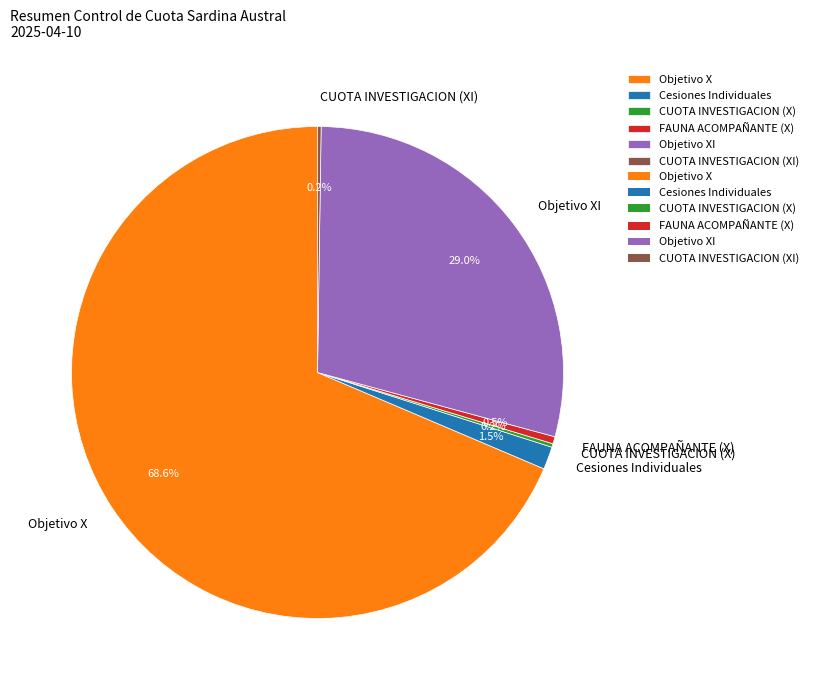

Which category has the biggest portion of the pie?

Objetivo X